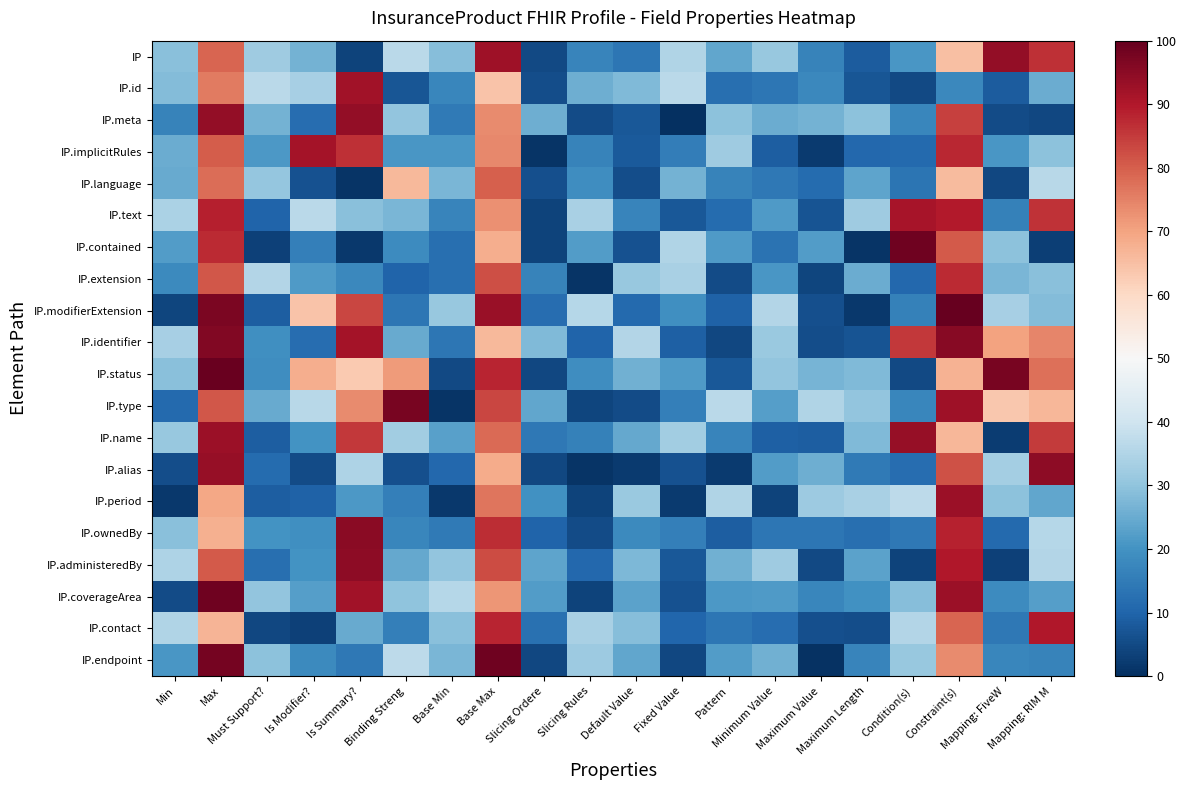

Which category has the highest value across all series?

Constraint(s)